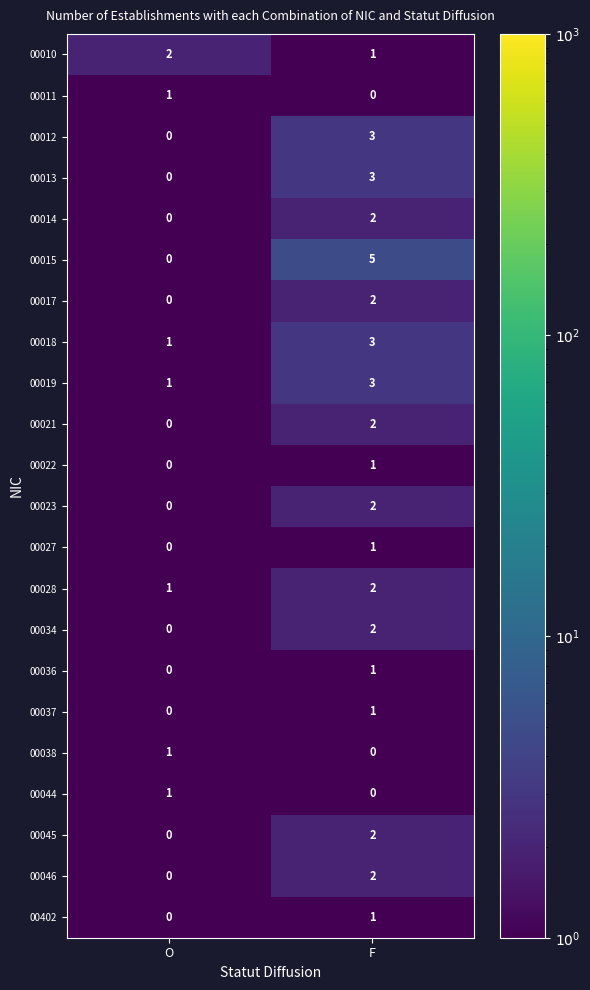

What is the total value across all series at F?

39